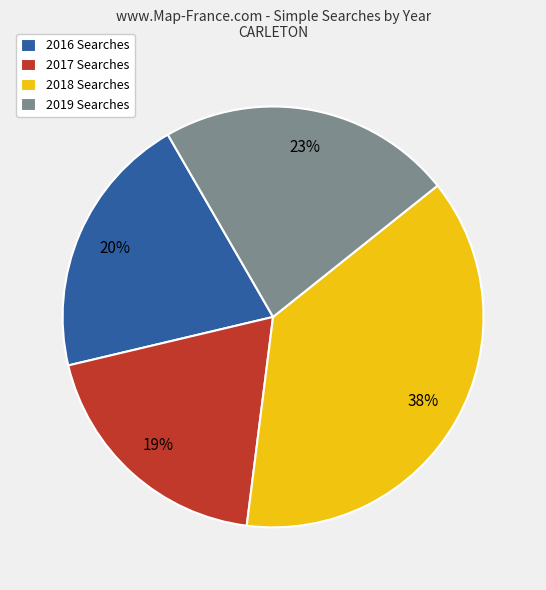

Is there a majority slice in this chart?

No